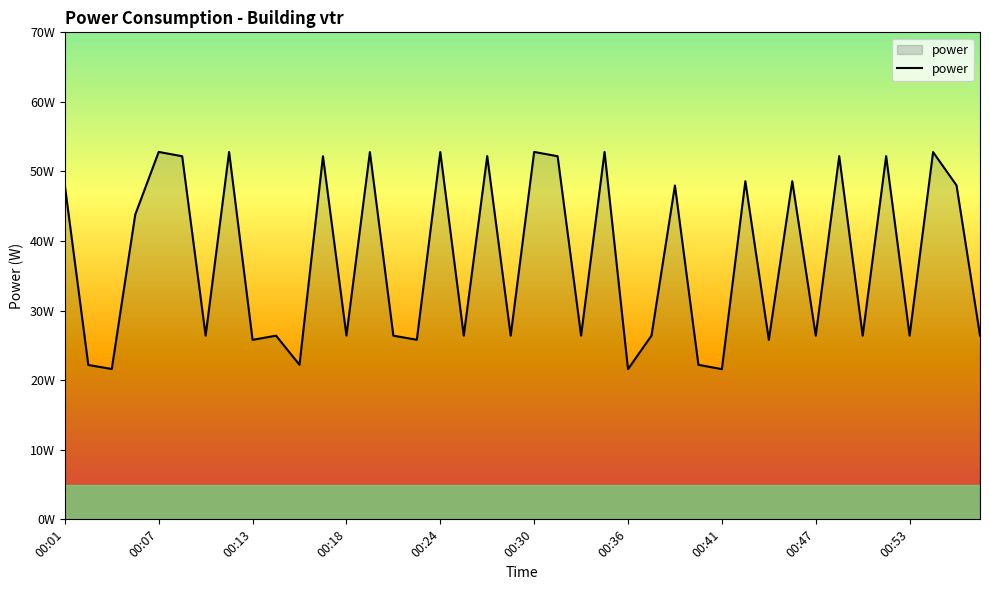

Does the chart display data point markers on the line(s)?

No